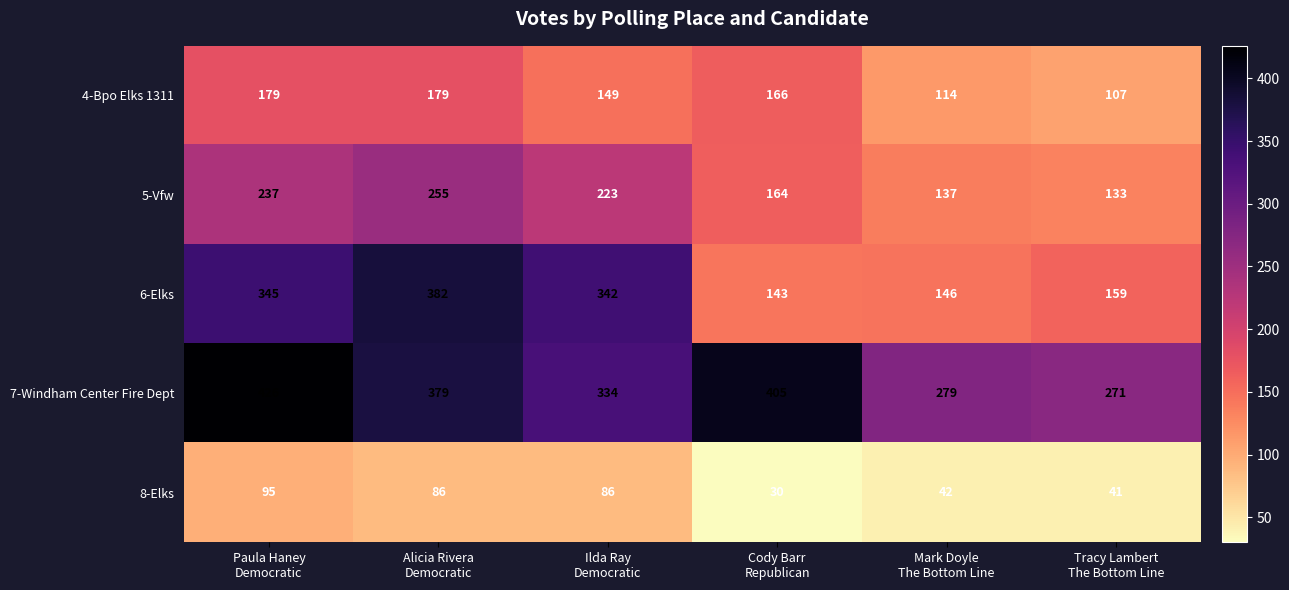

How many distinct data groups are displayed?

5